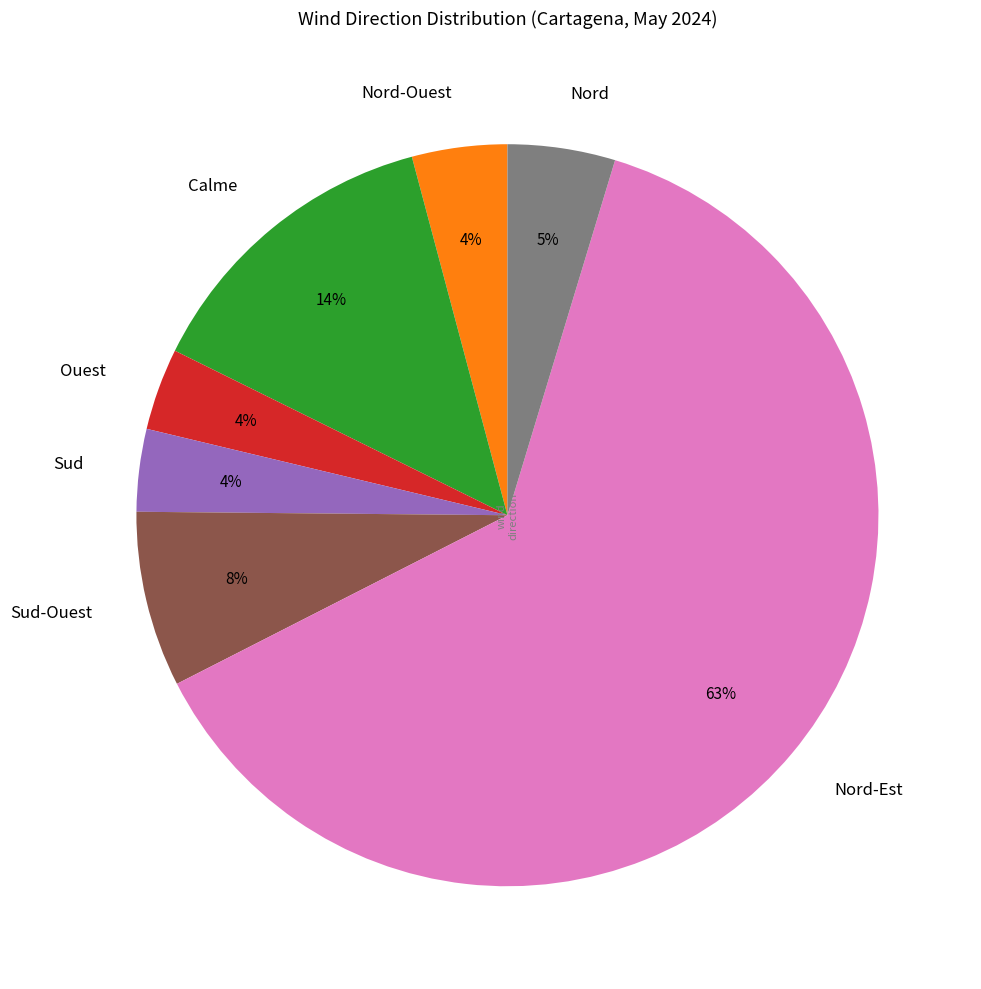

True or false: Nord-Est accounts for 72% of the total.

False